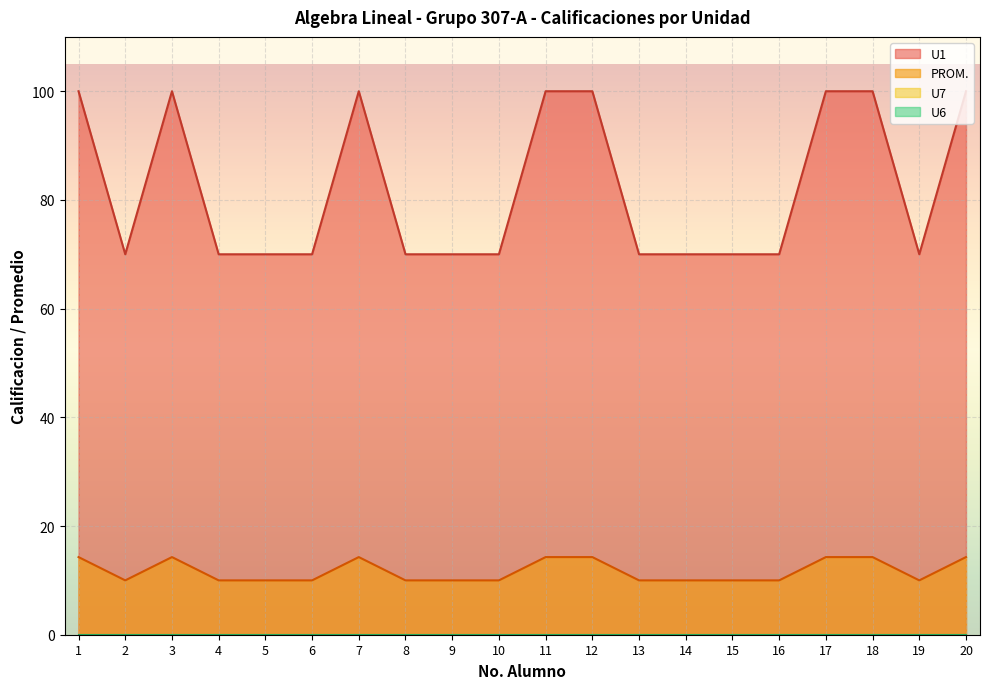

True or false: PROM. has more than 1 interior local peaks.

True